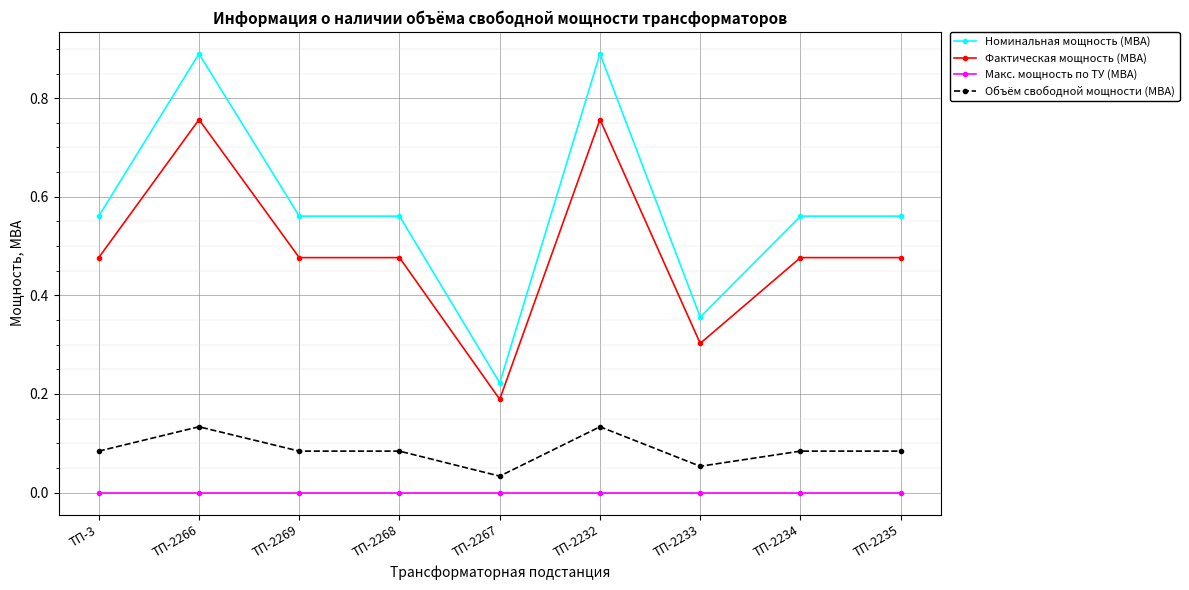

Is it true that Объём свободной мощности (МВА) equals 0.2 at ТП-2232?

False